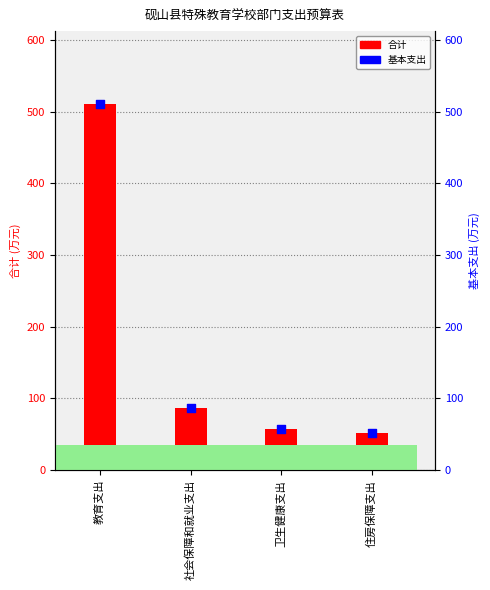

Is the value of 基本支出 at 教育支出 greater than the value of 合计 at 住房保障支出?

Yes